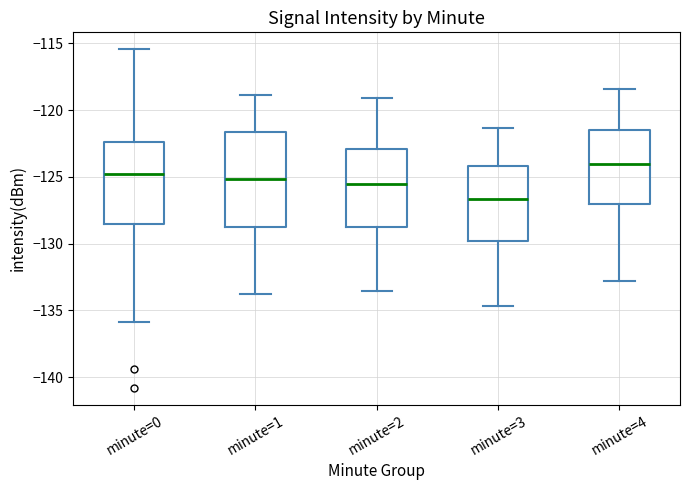

Reading left to right, read every box against the y-axis: the position of its median line, the range the box covers, and the ends of its whiskers. The values are not printed on the chart, so give them approximately, as read against the axis.

minute=0: median -125.0, box -128.5 to -122.5, whiskers -136.0 to -115.5
minute=1: median -125.0, box -129.0 to -121.5, whiskers -134.0 to -119.0
minute=2: median -125.5, box -128.5 to -123.0, whiskers -133.5 to -119.0
minute=3: median -126.5, box -130.0 to -124.0, whiskers -134.5 to -121.5
minute=4: median -124.0, box -127.0 to -121.5, whiskers -133.0 to -118.5